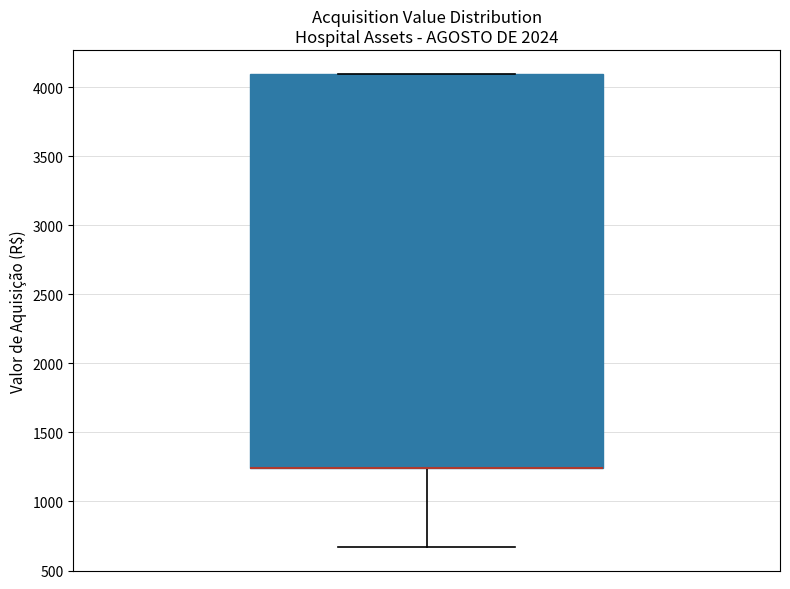

Where does the lower whisker of the box end on the y-axis? The values are not printed on the chart, so give them approximately, as read against the axis.

650